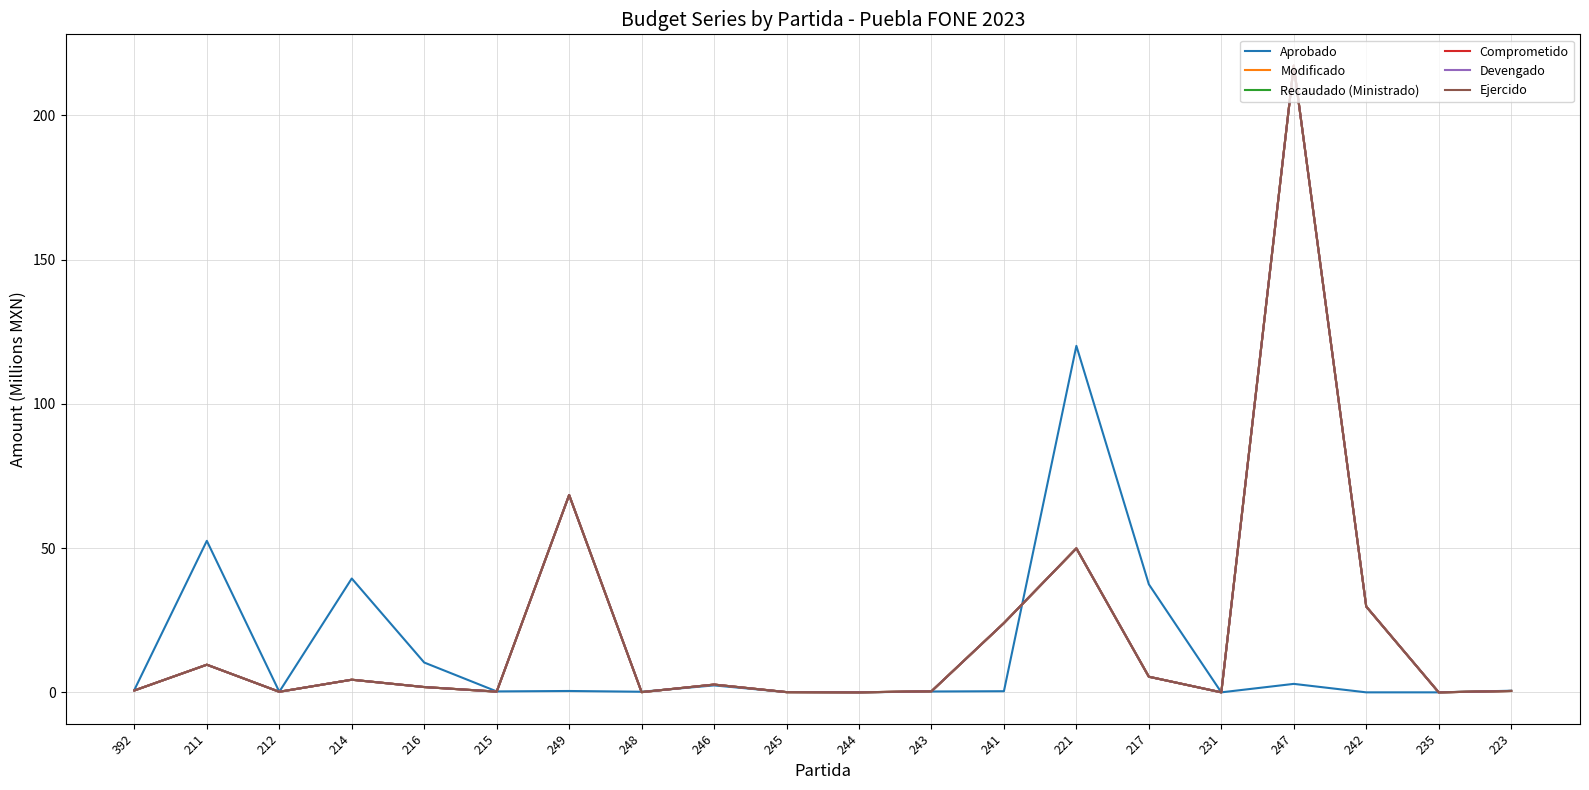

At which label does Devengado reach its minimum?

231